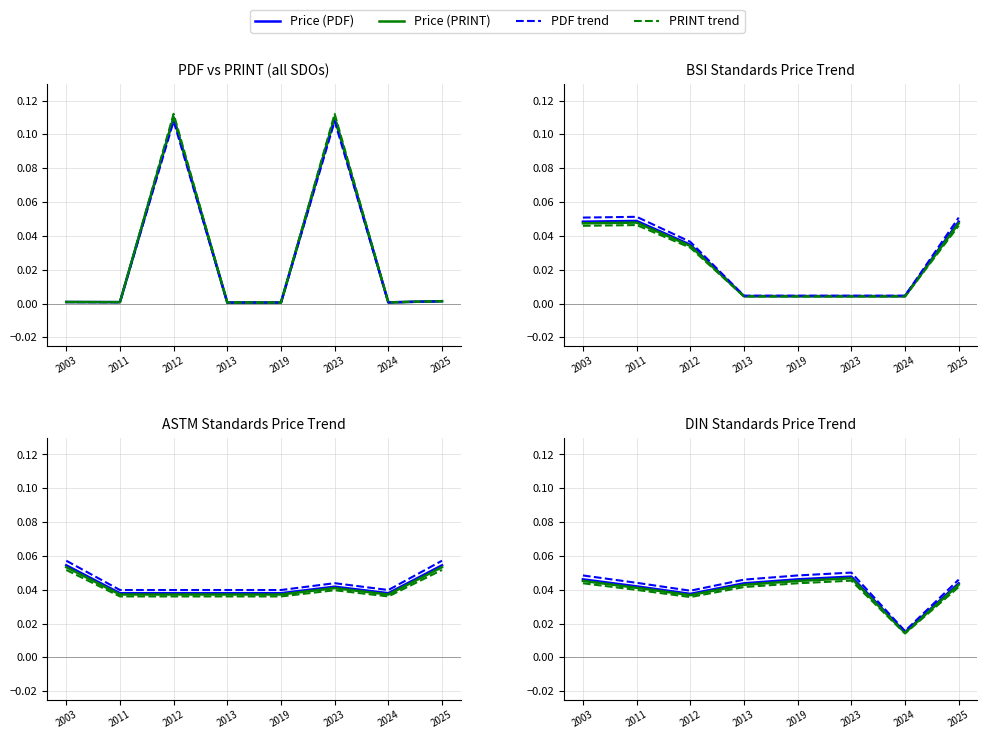

How many distinct data groups are displayed?

4